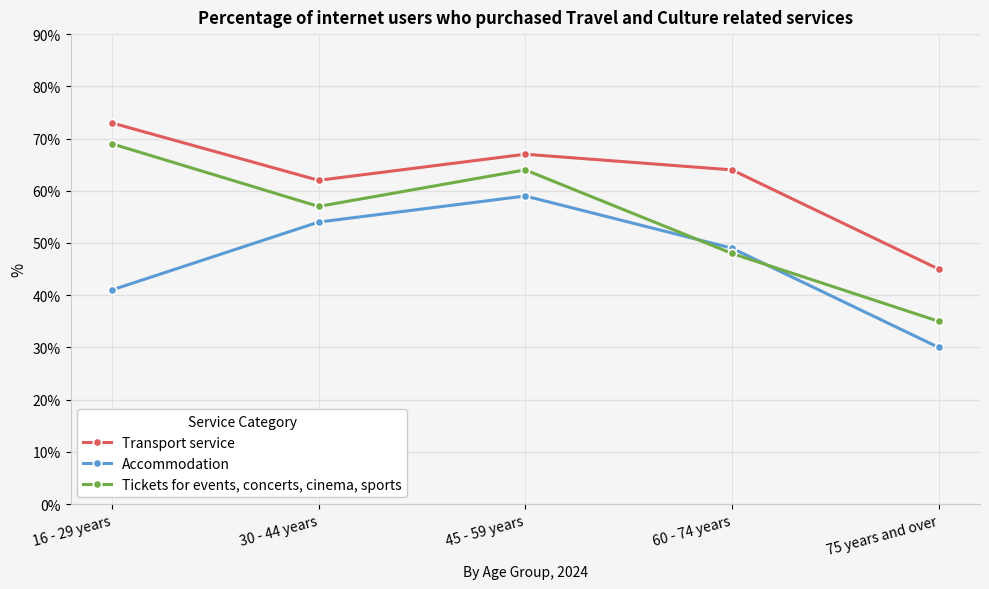

Reading left to right, list all the values displayed in this chart.

Transport service: 16 - 29 years=73	30 - 44 years=62	45 - 59 years=67	60 - 74 years=64	75 years and over=45
Accommodation: 16 - 29 years=41	30 - 44 years=54	45 - 59 years=59	60 - 74 years=49	75 years and over=30
Tickets for events, concerts, cinema, sports: 16 - 29 years=69	30 - 44 years=57	45 - 59 years=64	60 - 74 years=48	75 years and over=35